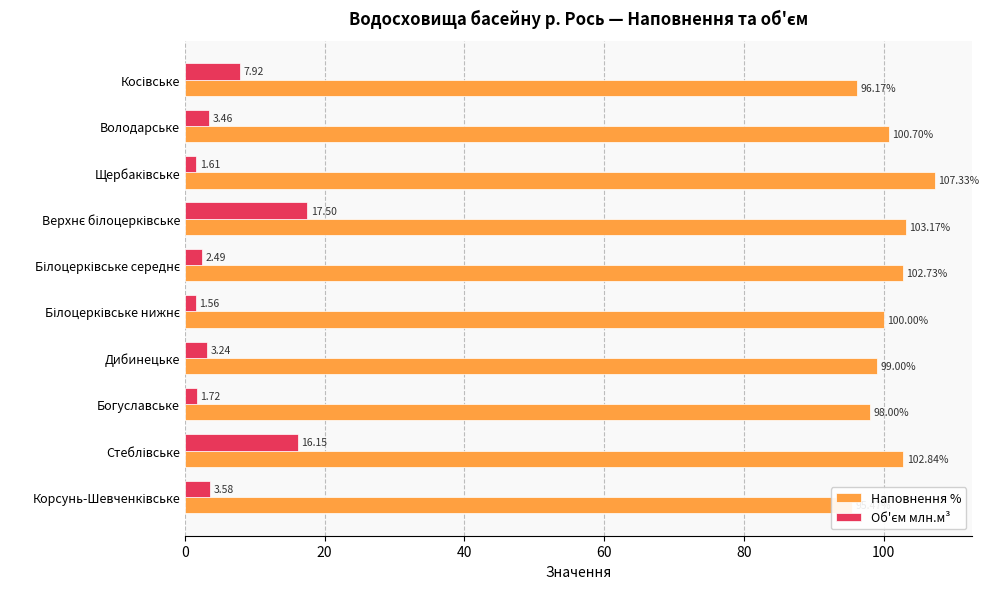

What position from the left is Білоцерківське середнє?

5